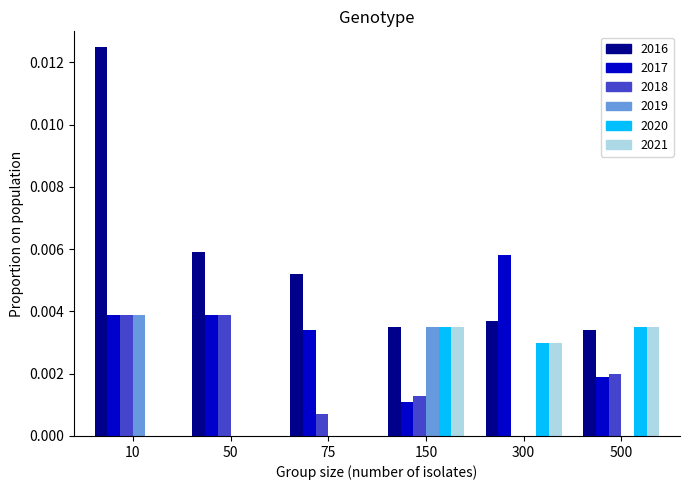

At which category does the chart reach its peak across all series?

10